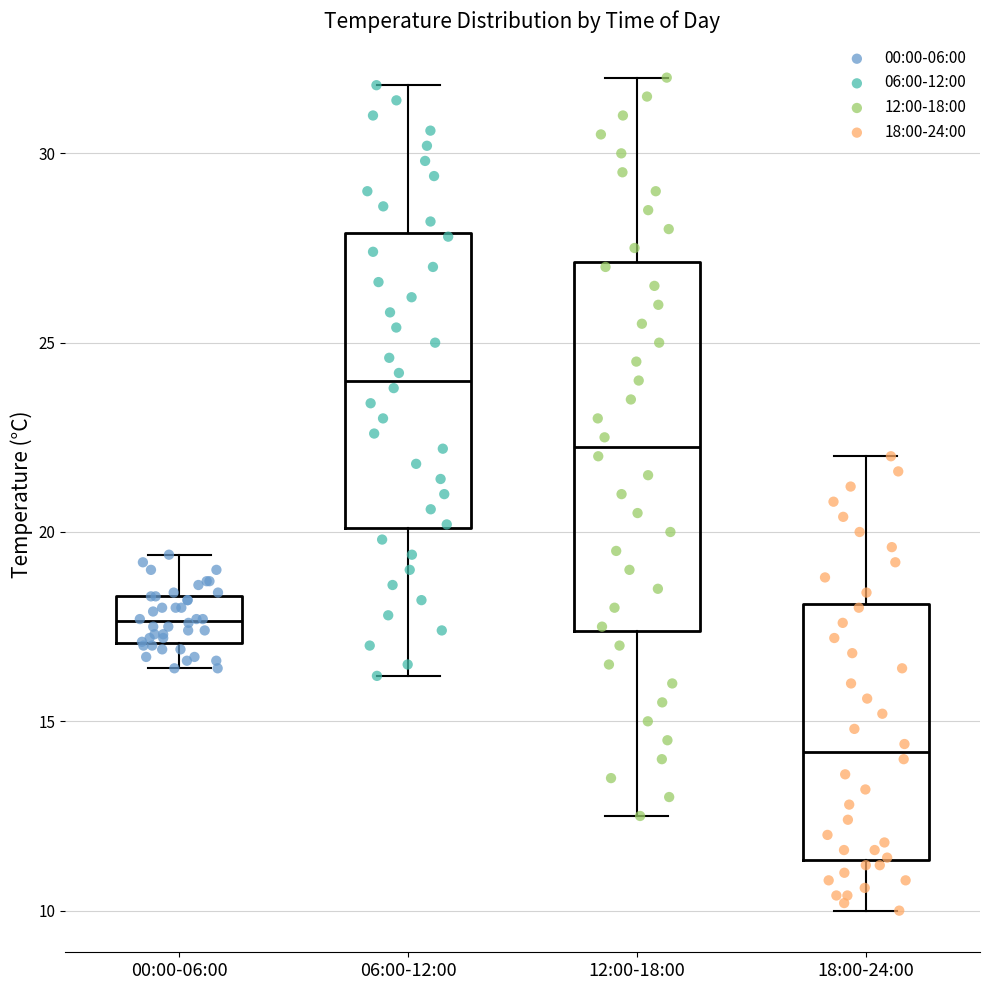

Where does the median line of the box for 12:00-18:00 sit on the y-axis? The values are not printed on the chart, so give them approximately, as read against the axis.

22.5